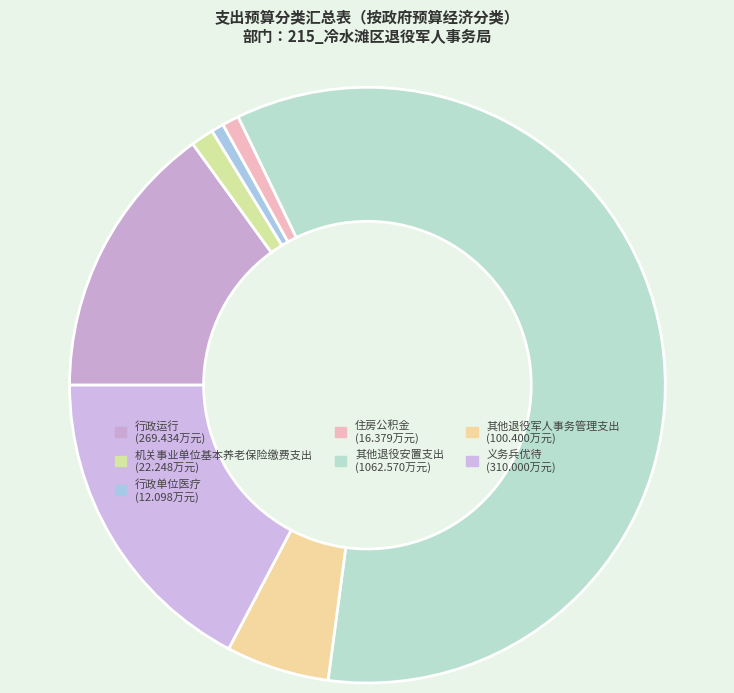

Combined, do 其他退役军人事务管理支出 and 行政运行 account for over 50%?

No